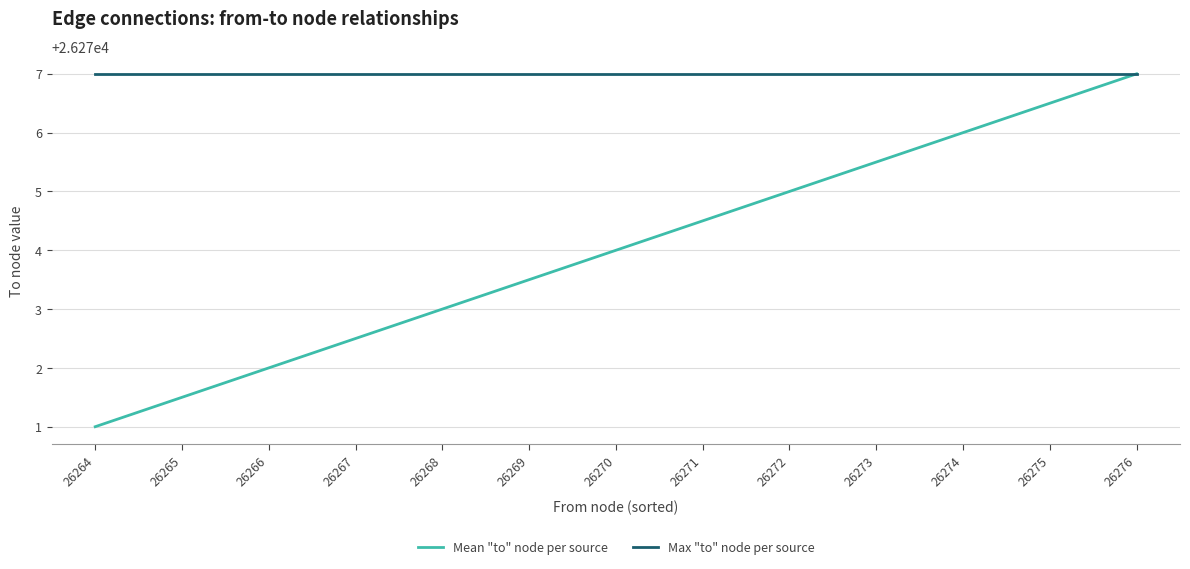

Which category has the lowest value in the Mean "to" node per source series?

26264